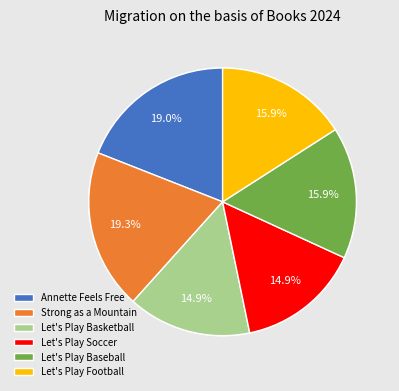

What is the smallest slice in the pie chart?

Let's Play Soccer